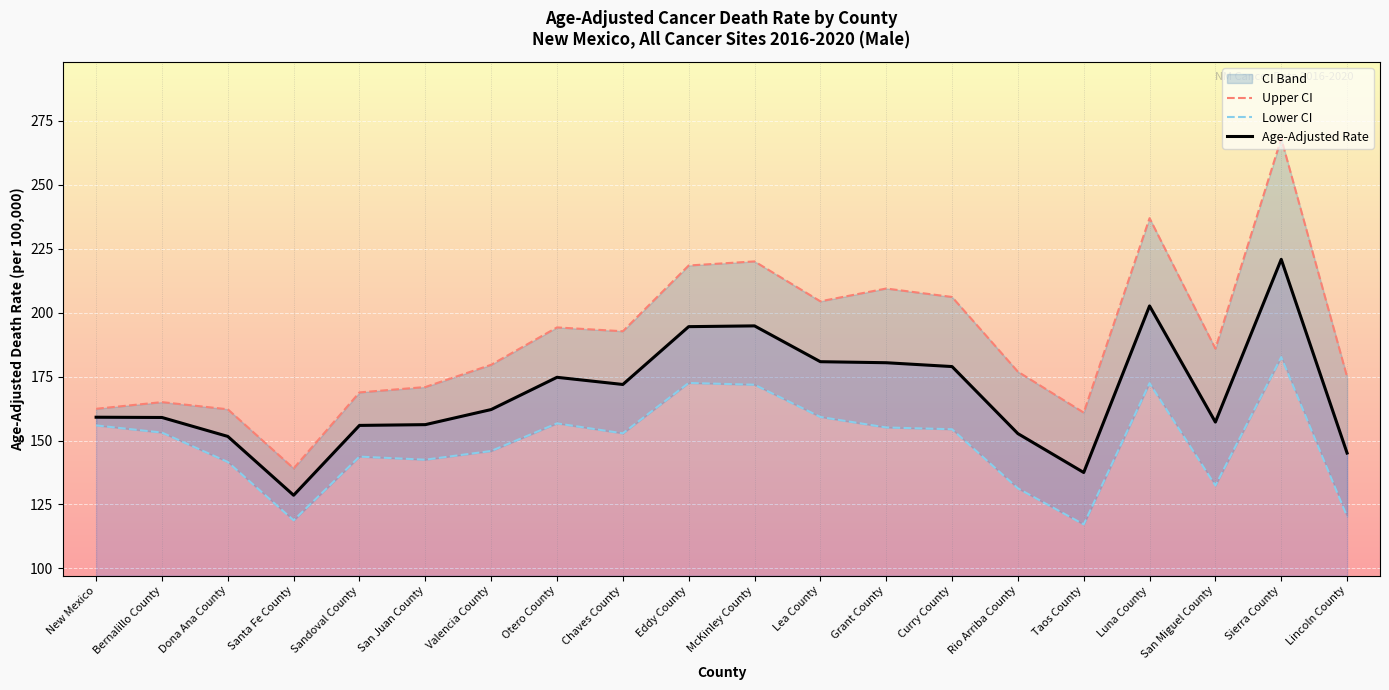

Which label corresponds to the largest value in the chart?

Sierra County